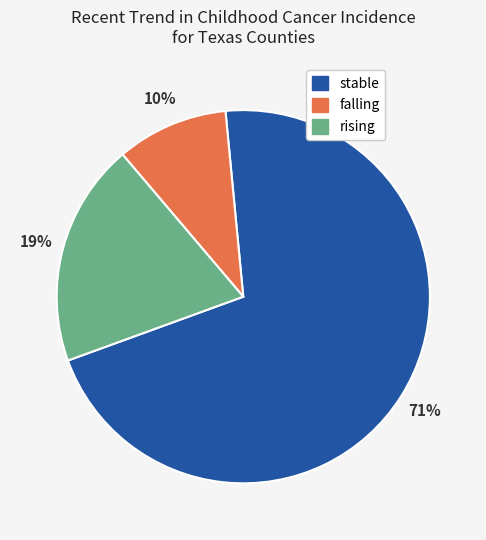

How many segments does this pie chart have?

3